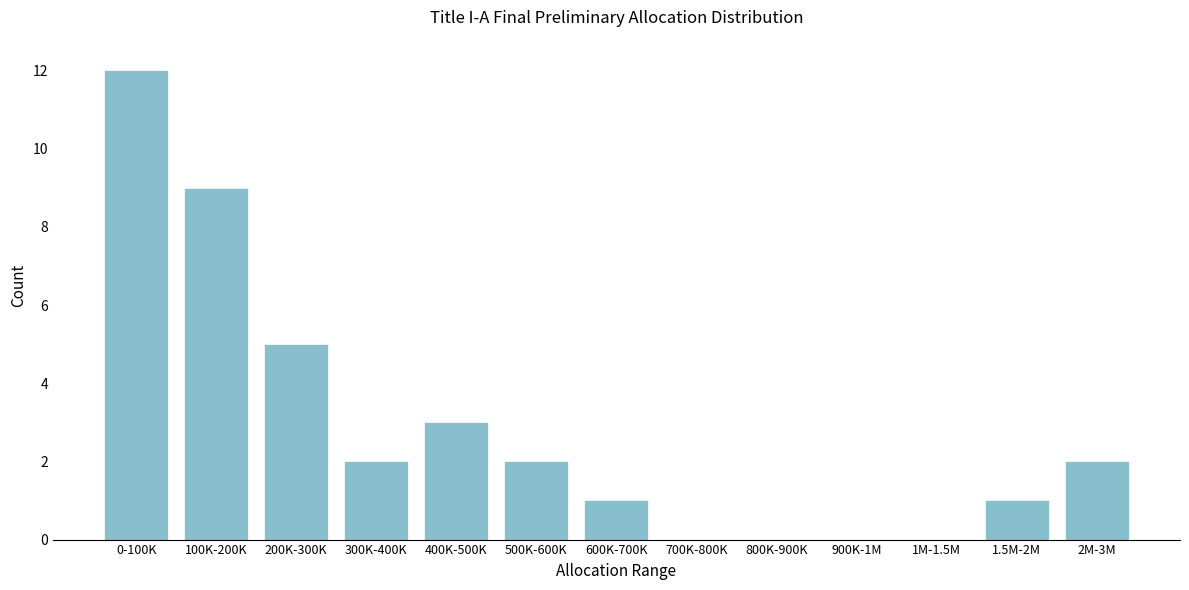

Reading right to left, what are all the values shown in this chart?

2M-3M=2	1.5M-2M=1	1M-1.5M=0	900K-1M=0	800K-900K=0	700K-800K=0	600K-700K=1	500K-600K=2	400K-500K=3	300K-400K=2	200K-300K=5	100K-200K=9	0-100K=12